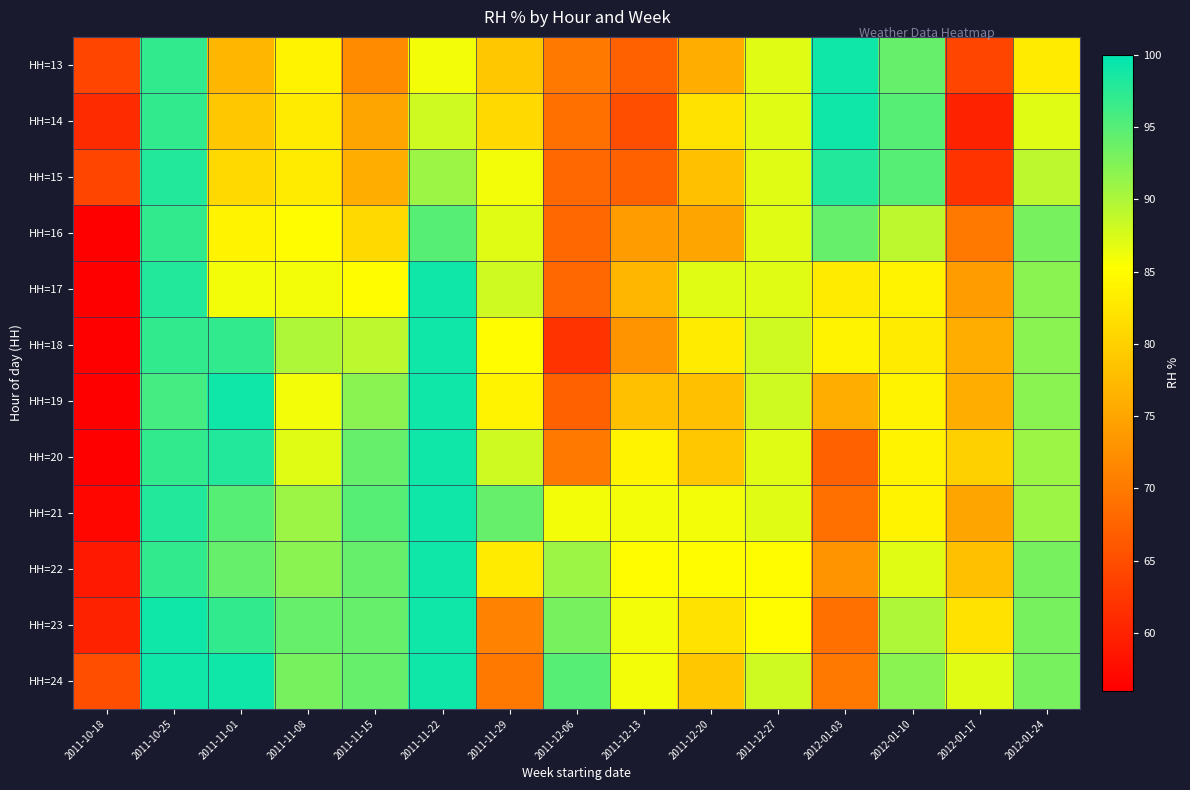

Between 2011-11-29 and 2011-12-06, which is larger?

2011-11-29